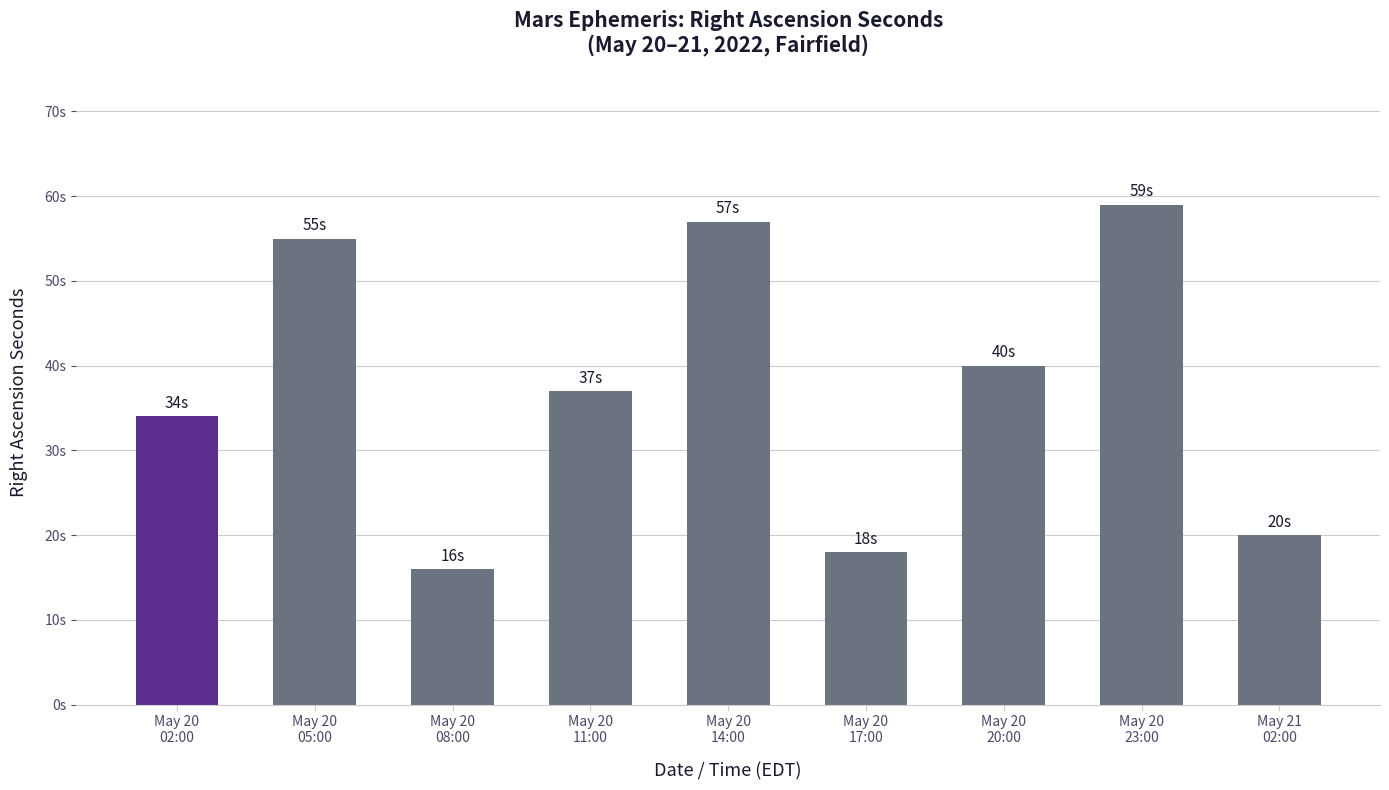

List the labels in order of value, largest first.

May 20
23:00, May 20
14:00, May 20
05:00, May 20
20:00, May 20
11:00, May 20
02:00, May 21
02:00, May 20
17:00, May 20
08:00